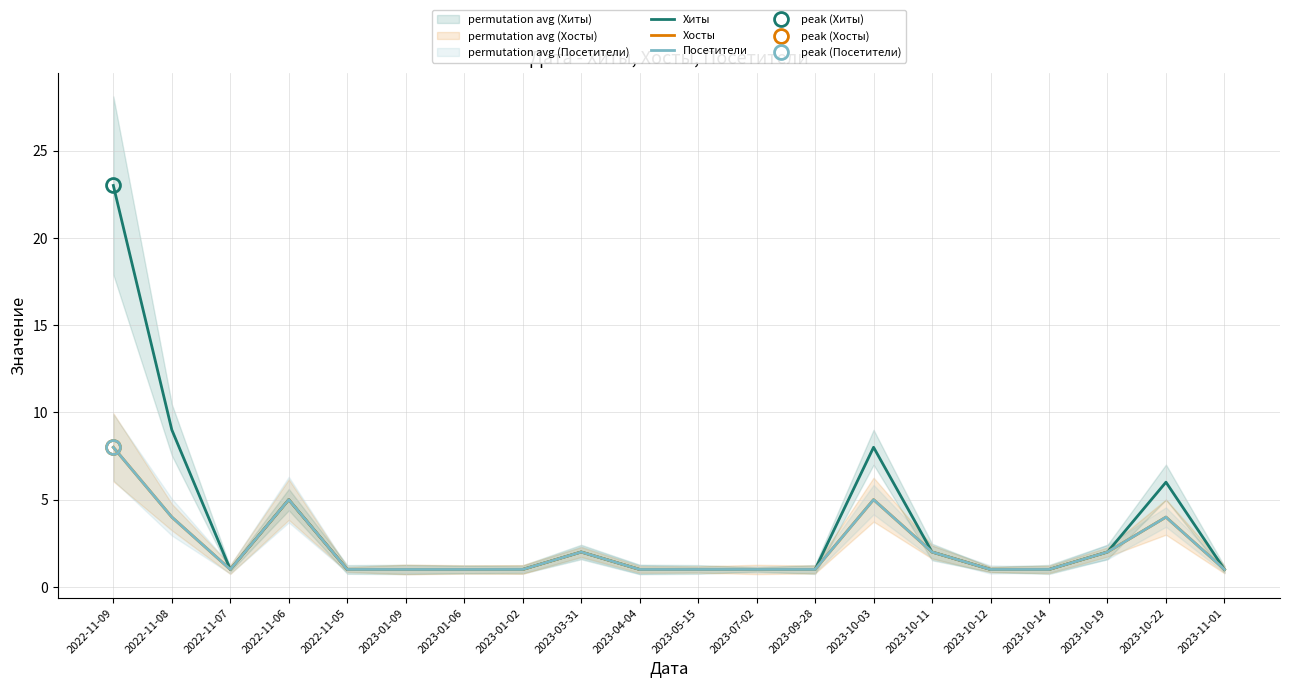

What is the label of the 5th point from the right?

2023-10-12